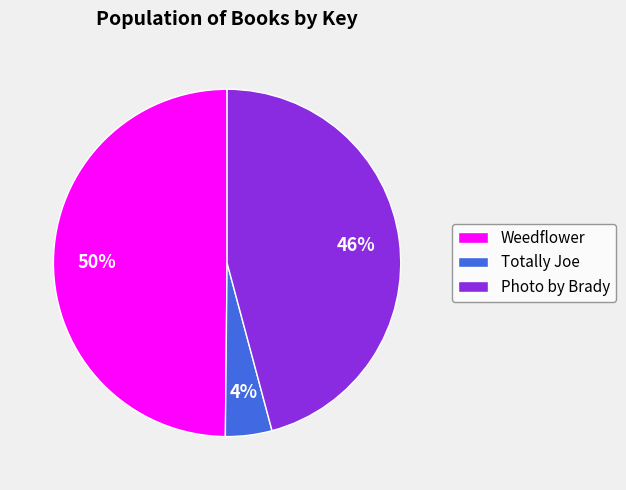

Rank the categories by value from highest to lowest.

Weedflower, Photo by Brady, Totally Joe